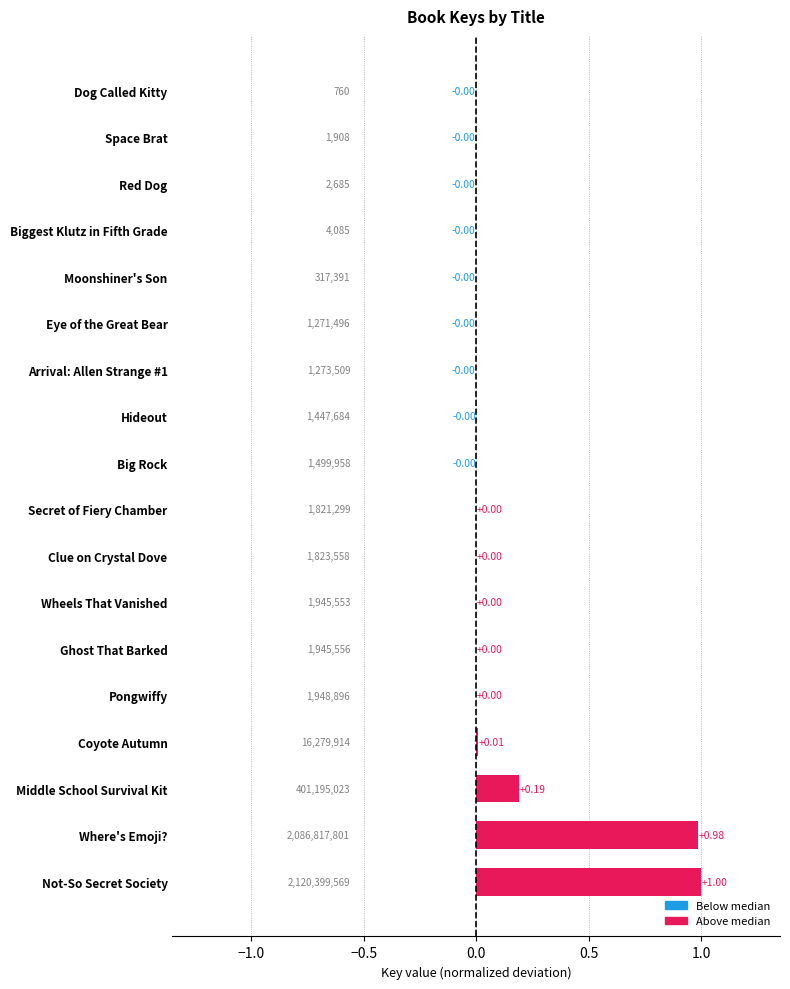

Between Not-So Secret Society and Moonshiner's Son, which is larger?

Not-So Secret Society